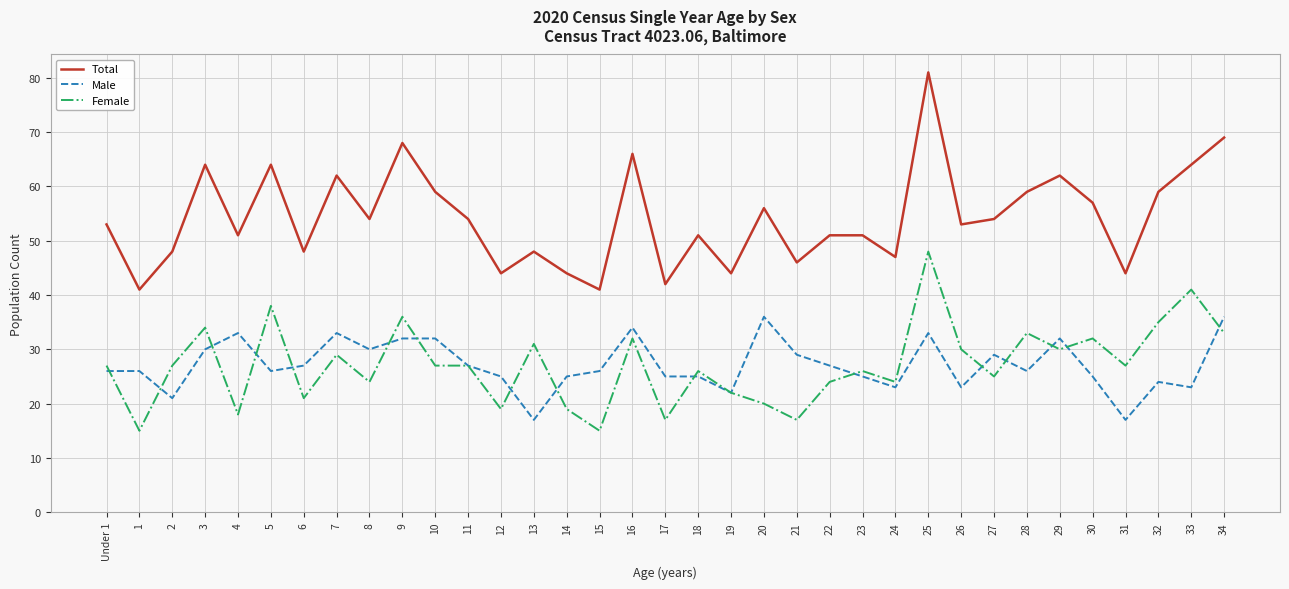

Reading left to right, what are all the values shown in this chart?

Total: Under 1=53	1=41	2=48	3=64	4=51	5=64	6=48	7=62	8=54	9=68	10=59	11=54	12=44	13=48	14=44	15=41	16=66	17=42	18=51	19=44	20=56	21=46	22=51	23=51	24=47	25=81	26=53	27=54	28=59	29=62	30=57	31=44	32=59	33=64	34=69
Male: Under 1=26	1=26	2=21	3=30	4=33	5=26	6=27	7=33	8=30	9=32	10=32	11=27	12=25	13=17	14=25	15=26	16=34	17=25	18=25	19=22	20=36	21=29	22=27	23=25	24=23	25=33	26=23	27=29	28=26	29=32	30=25	31=17	32=24	33=23	34=36
Female: Under 1=27	1=15	2=27	3=34	4=18	5=38	6=21	7=29	8=24	9=36	10=27	11=27	12=19	13=31	14=19	15=15	16=32	17=17	18=26	19=22	20=20	21=17	22=24	23=26	24=24	25=48	26=30	27=25	28=33	29=30	30=32	31=27	32=35	33=41	34=33